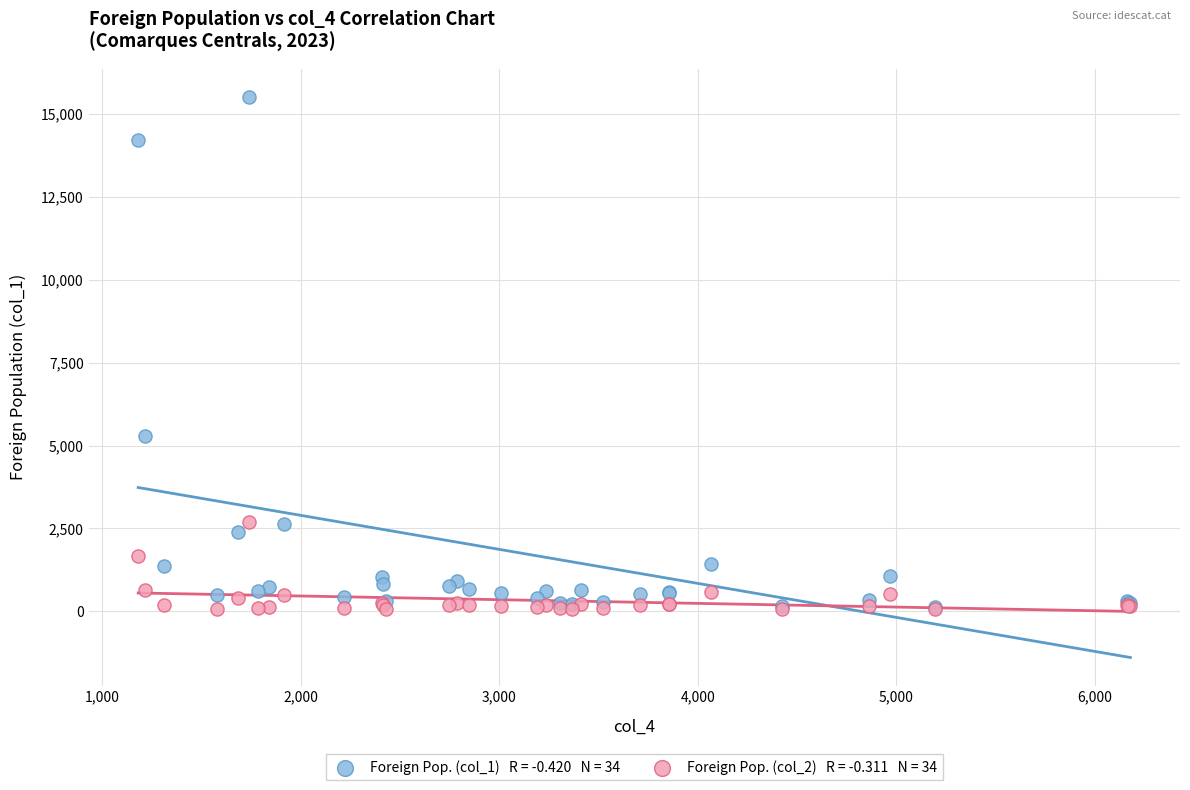

Across all series, what Y value is closest to 7787?

5297